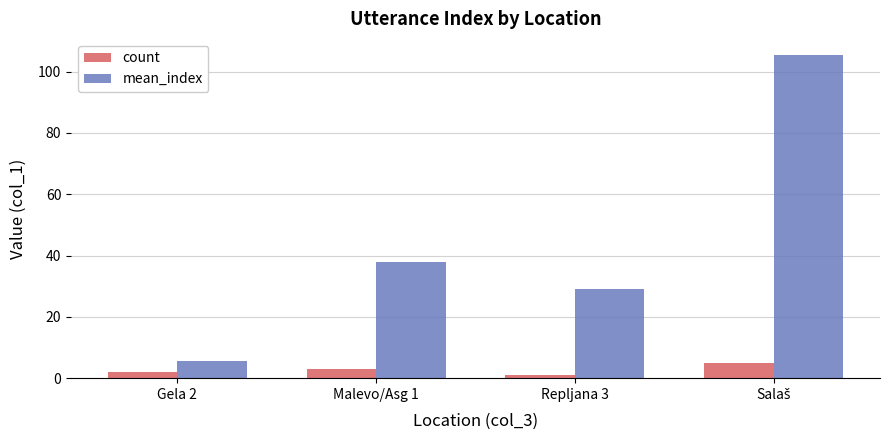

Which series changed the most between Malevo/Asg 1 and Repljana 3?

mean_index